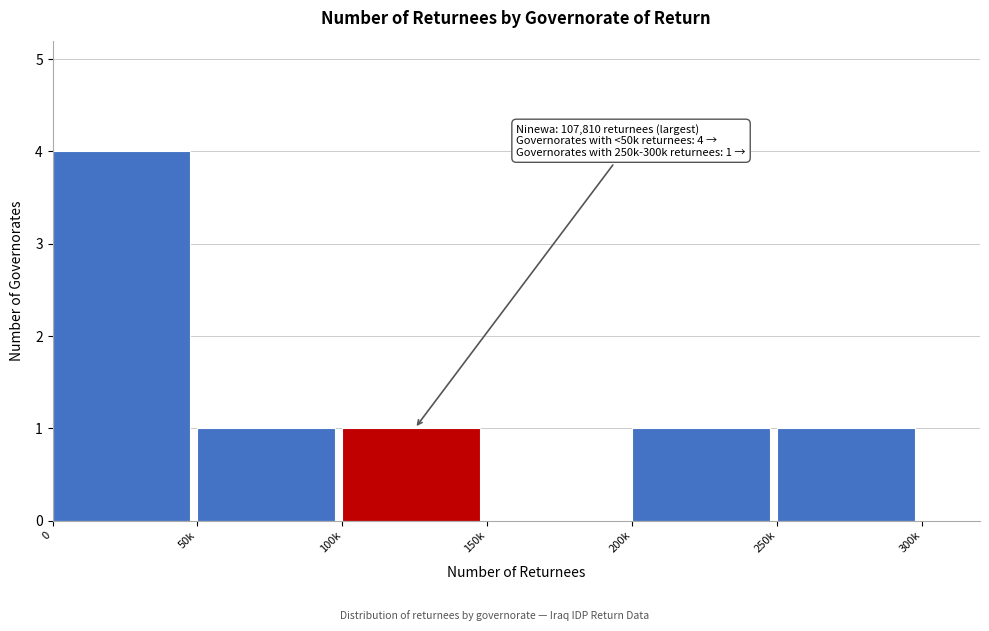

Reading left to right, list all the values displayed in this chart.

0=4	50k=1	100k=1	150k=0	200k=1	250k=1